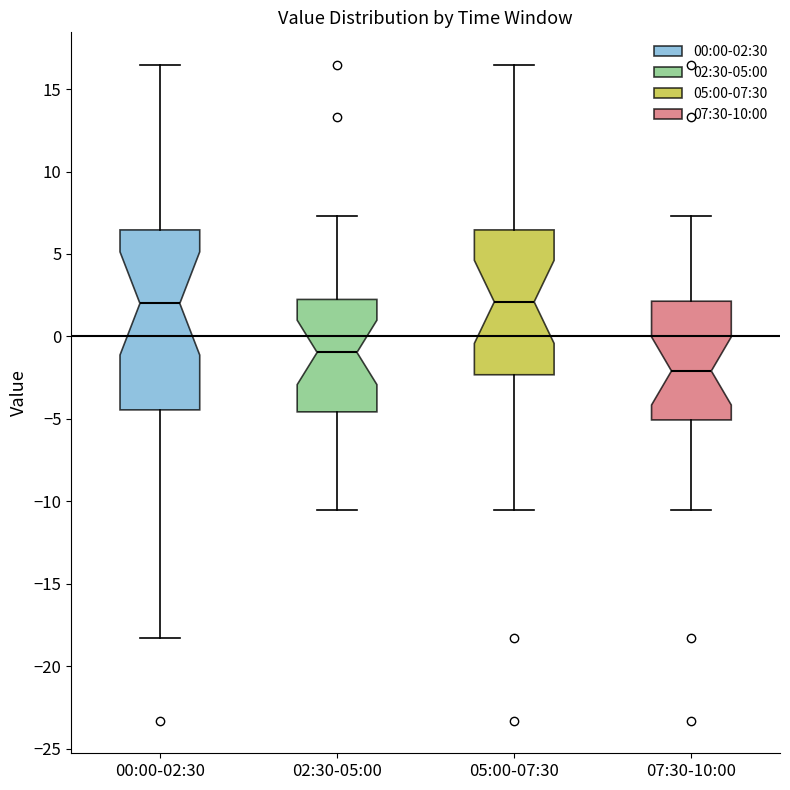

Reading left to right, transcribe this box plot: for each box, give where its median line is, the range the box spans, and where its two whiskers end, as read against the y-axis. The values are not printed on the chart, so give them approximately, as read against the axis.

00:00-02:30: median 2.0, box -4.5 to 6.5, whiskers -18.5 to 16.5
02:30-05:00: median -1.0, box -4.5 to 2.0, whiskers -10.5 to 7.5
05:00-07:30: median 2.0, box -2.5 to 6.5, whiskers -10.5 to 16.5
07:30-10:00: median -2.0, box -5.0 to 2.0, whiskers -10.5 to 7.5